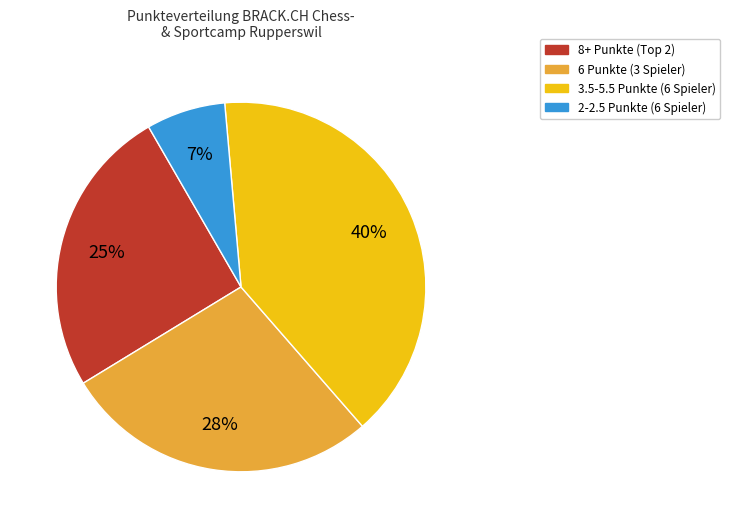

Combined, do 6 Punkte (3 Spieler) and 3.5-5.5 Punkte (6 Spieler) account for over 50%?

Yes